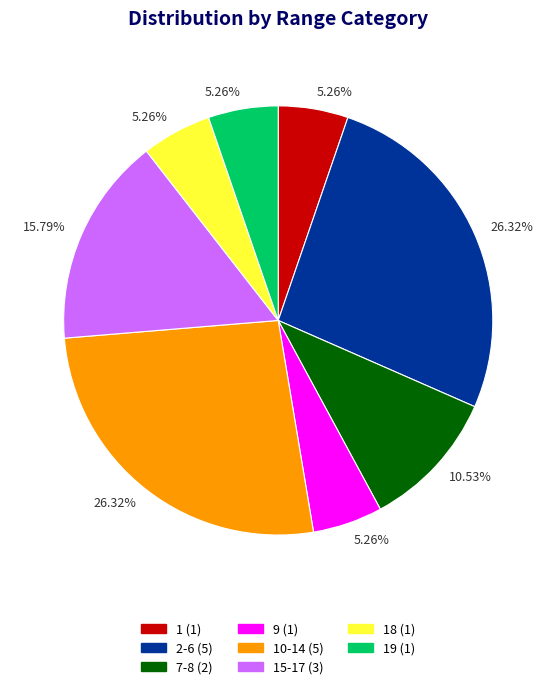

Is there any slice that represents more than half of the pie?

No